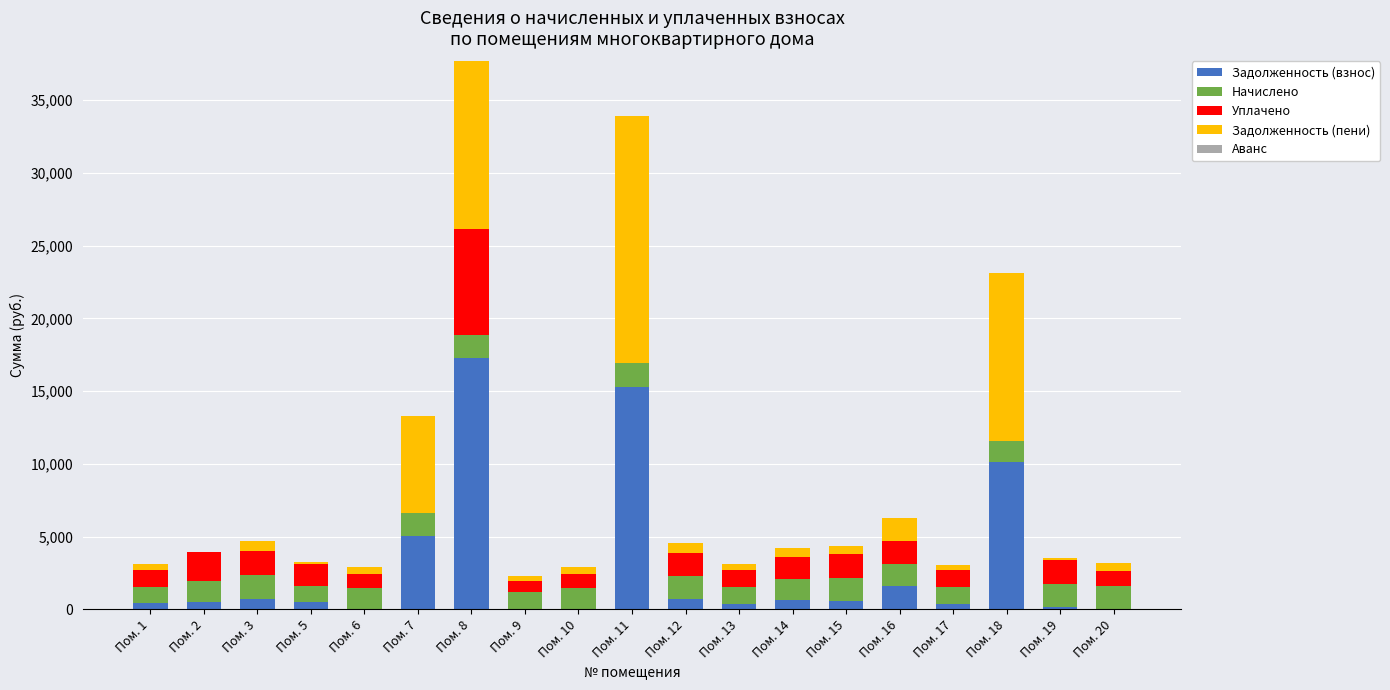

At which category is the sum across all series the highest?

Пом. 8